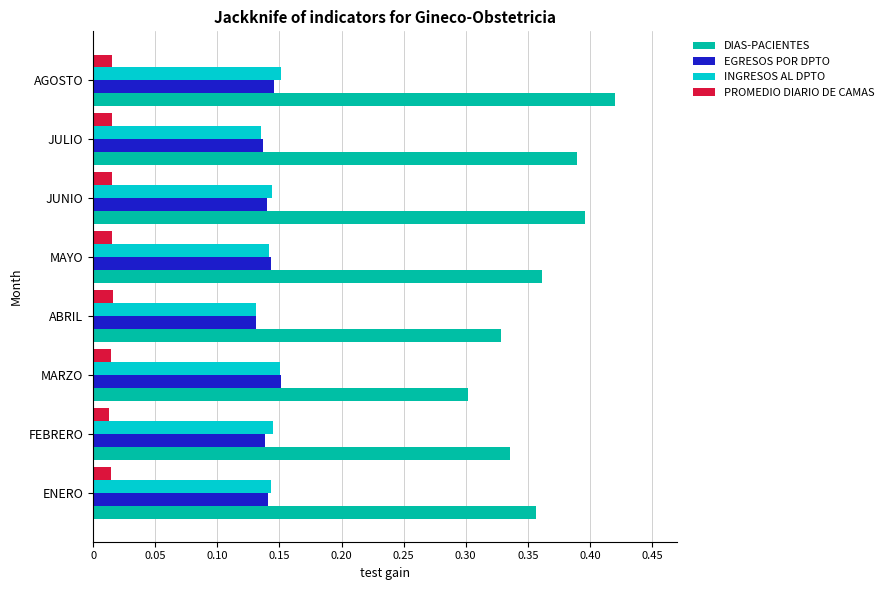

Is it true that INGRESOS AL DPTO equals 0.3 at FEBRERO?

False